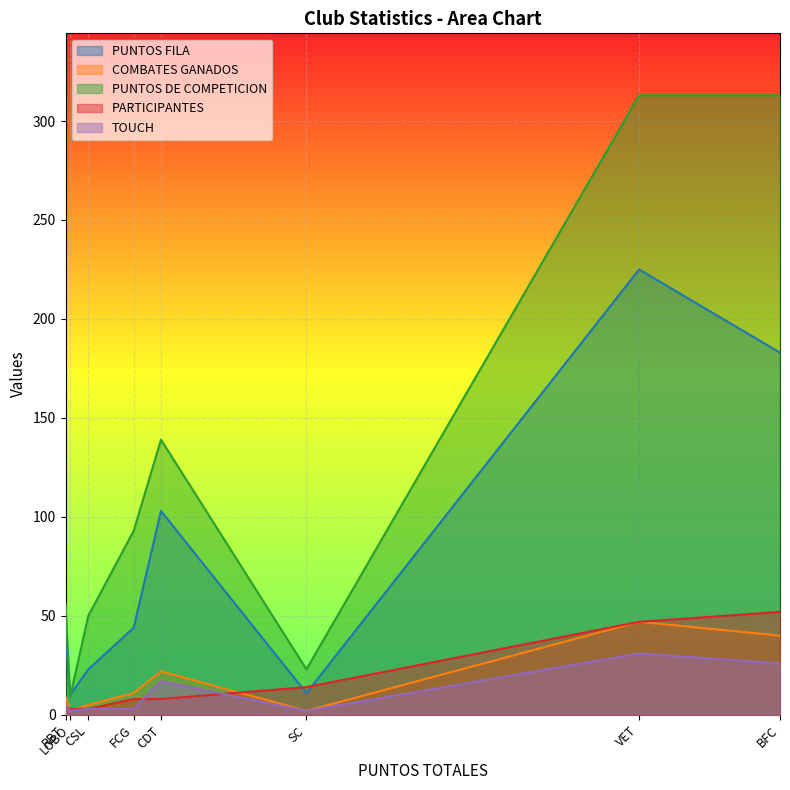

Reading left to right, extract all data points from this chart.

PUNTOS FILA: BFC=183	CDT=103	CSL=23	FCG=44	LOBO=10	RBT=41	SC=11	VET=225
COMBATES GANADOS: BFC=40	CDT=22	CSL=5	FCG=11	LOBO=2	RBT=9	SC=2	VET=47
PUNTOS DE COMPETICION: BFC=313	CDT=139	CSL=50	FCG=93	LOBO=9	RBT=56	SC=23	VET=313
PARTICIPANTES: BFC=52	CDT=8	CSL=3	FCG=8	LOBO=3	RBT=4	SC=14	VET=47
TOUCH: BFC=26	CDT=17	CSL=3	FCG=3	LOBO=2	RBT=5	SC=2	VET=31